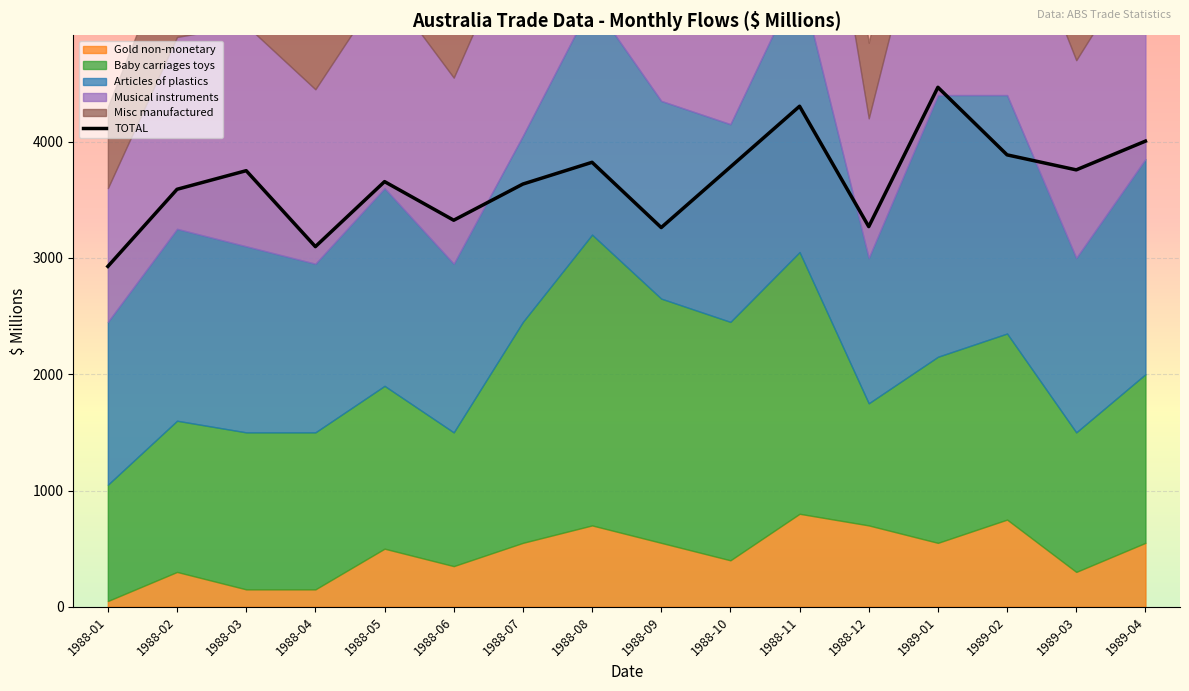

Read the value at 1988-11.

4304